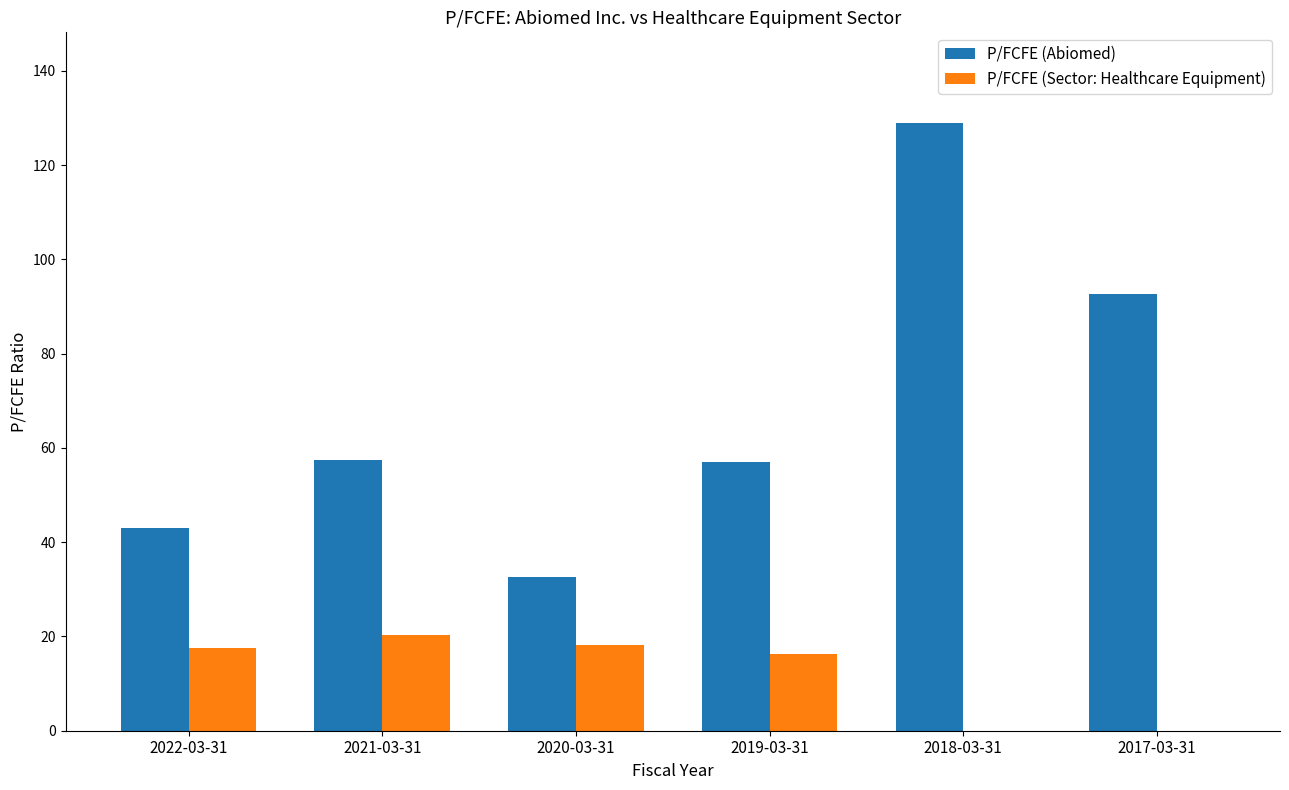

Read the P/FCFE (Abiomed) value at 2022-03-31.

43.0